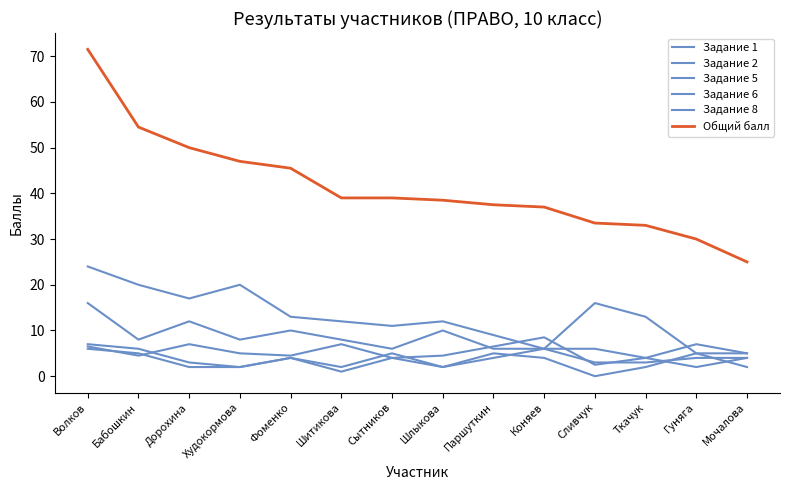

What is the label of the 2nd point from the left?

Бабошкин